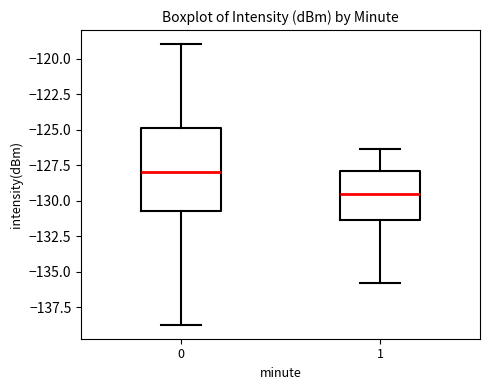

Which box is the tallest, from its lower edge to its upper edge?

0